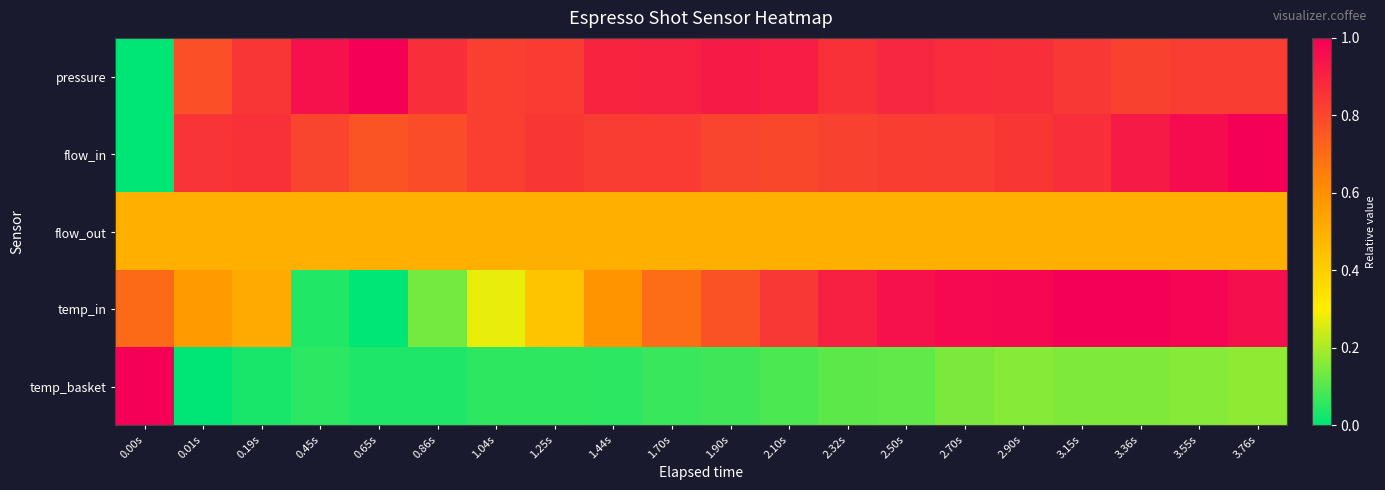

Which category has the lowest value across all series?

0.00s